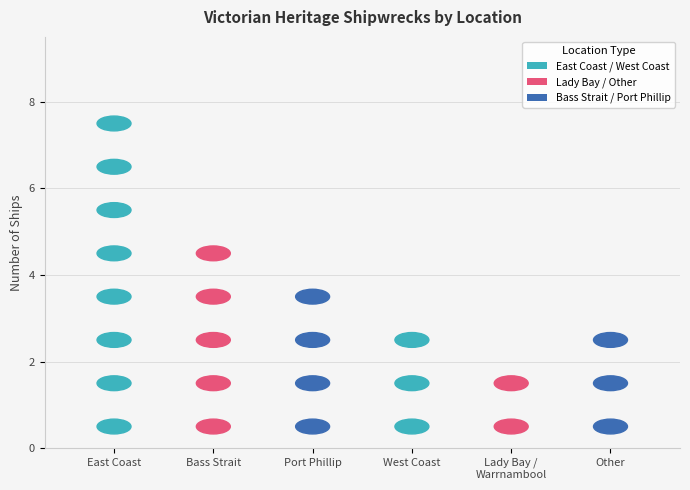

What is the greatest value displayed?

8